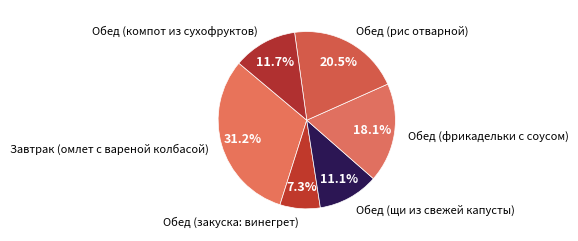

Which category has the biggest portion of the pie?

Завтрак (омлет с вареной колбасой)